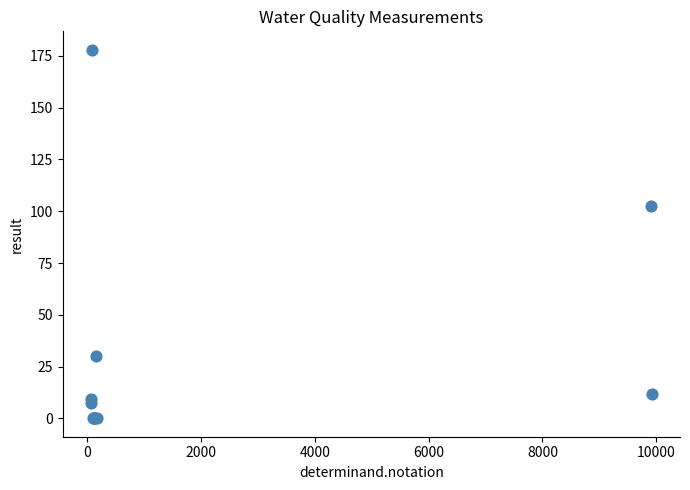

What Y value in the scatter plot is closest to 89?

102.4